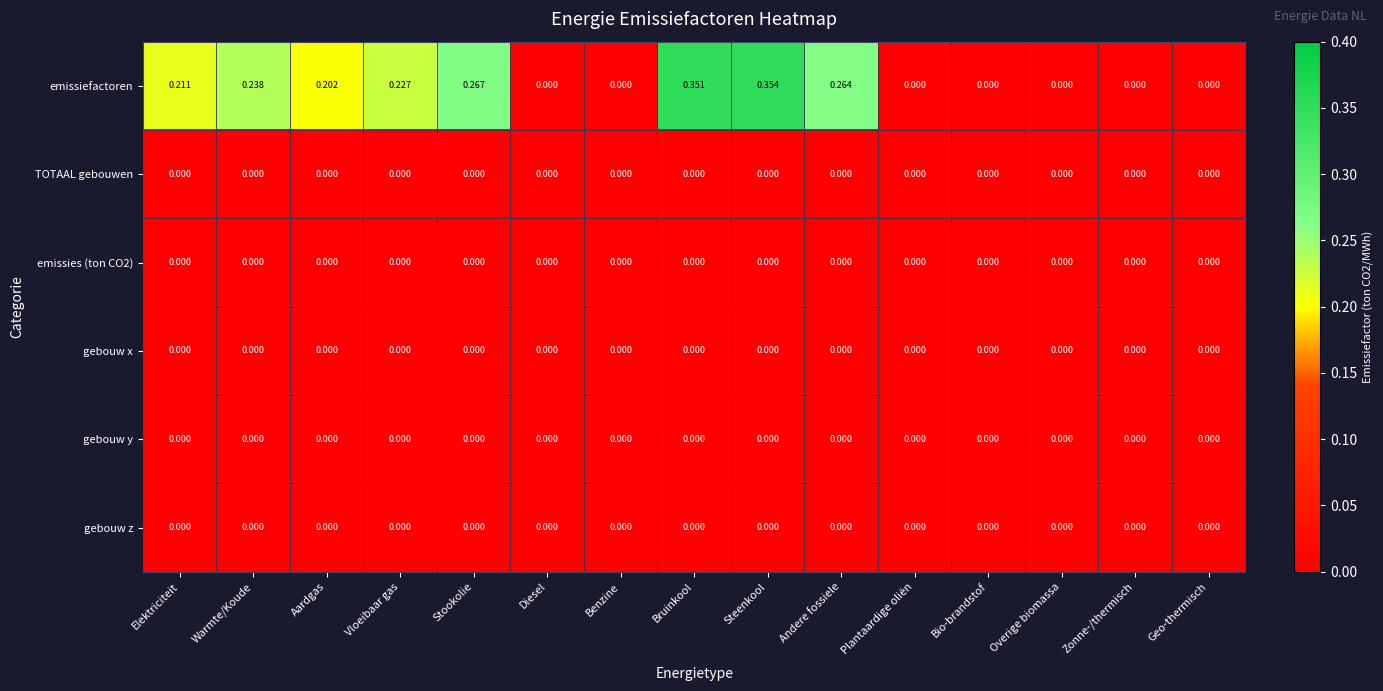

Is the value of gebouw x at Aardgas greater than the value of emissiefactoren at Stookolie?

No